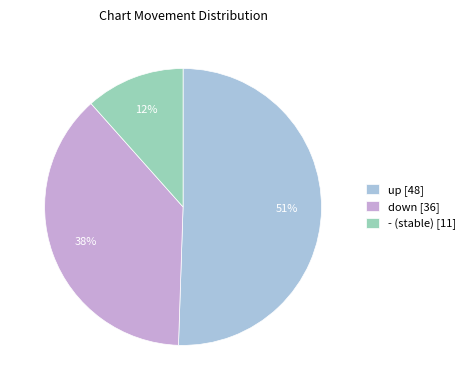

Between up and -, which is larger?

up